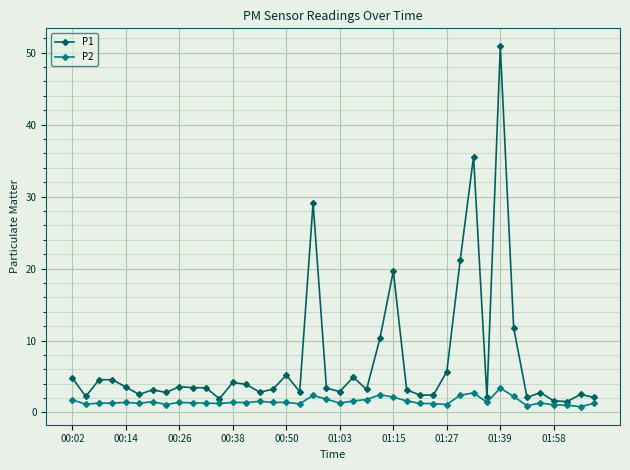

What is the value of the P1 point at the 21st from the left?

2.9